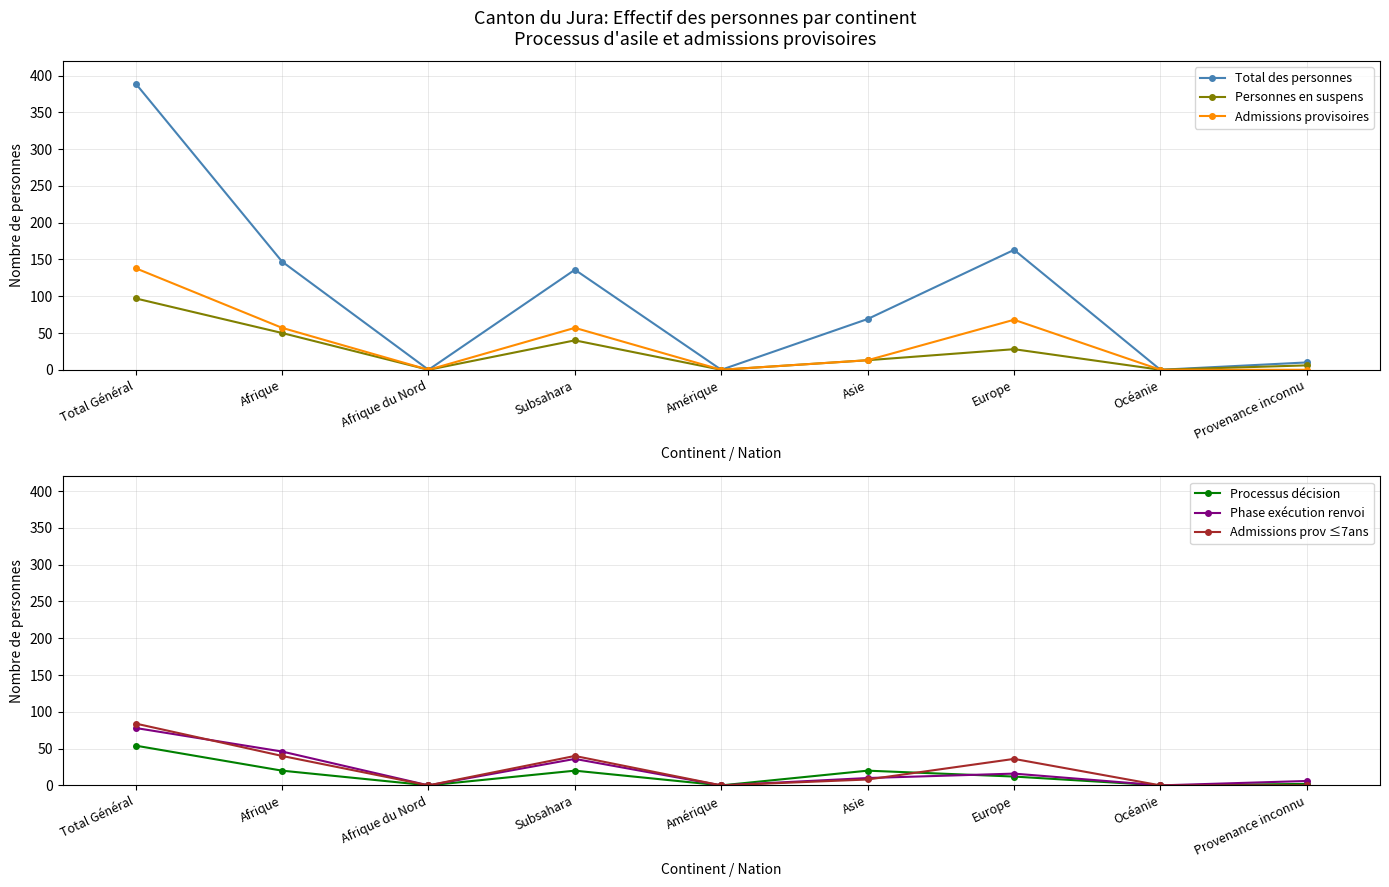

What value does the Personnes en suspens series have at Afrique?

50